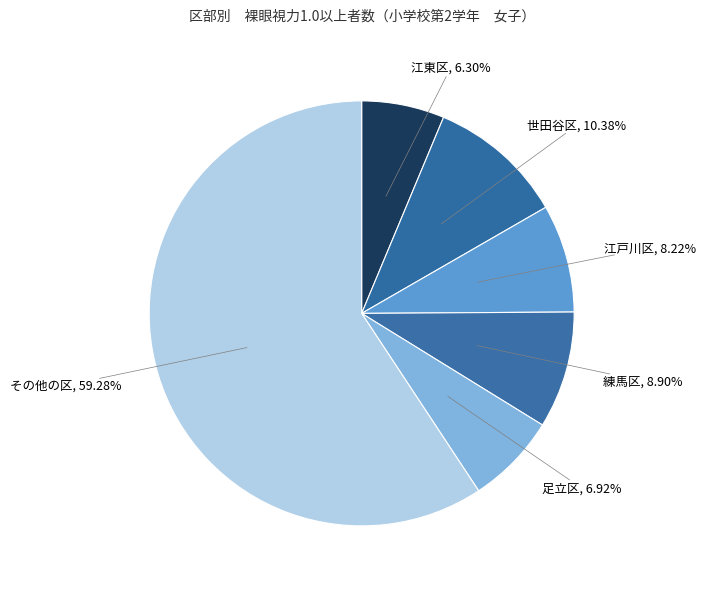

What is the smallest slice in the pie chart?

江東区